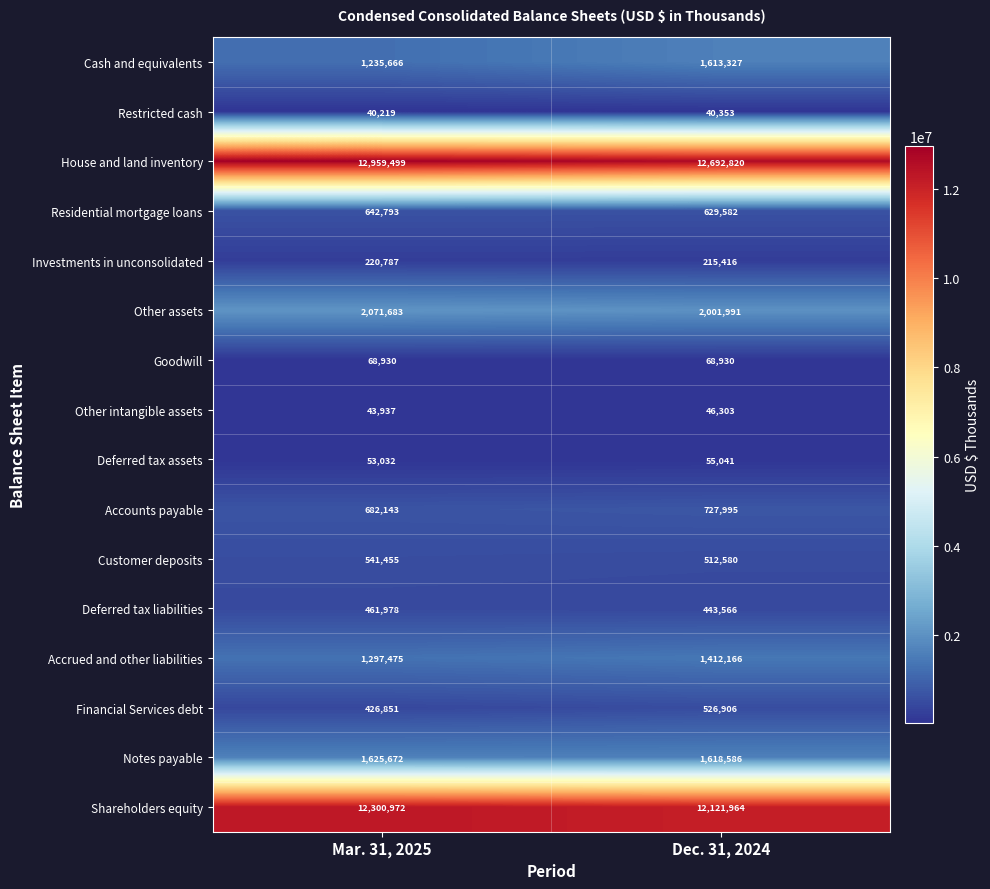

The Goodwill series shows 37777 at Mar. 31, 2025. True or false?

False